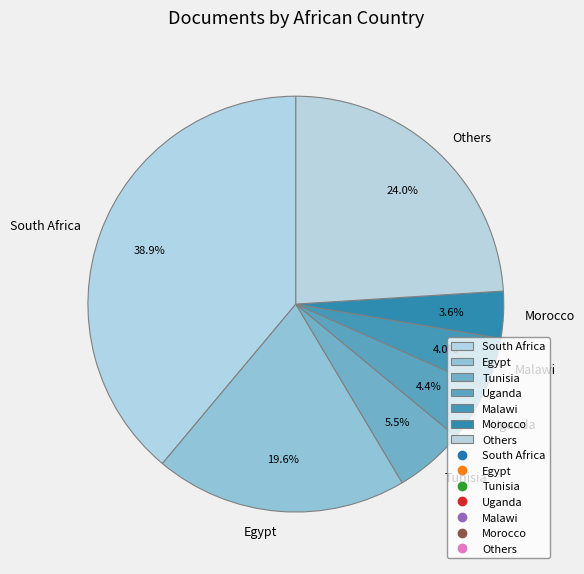

What percentage is NOT represented by Egypt?

80.4%